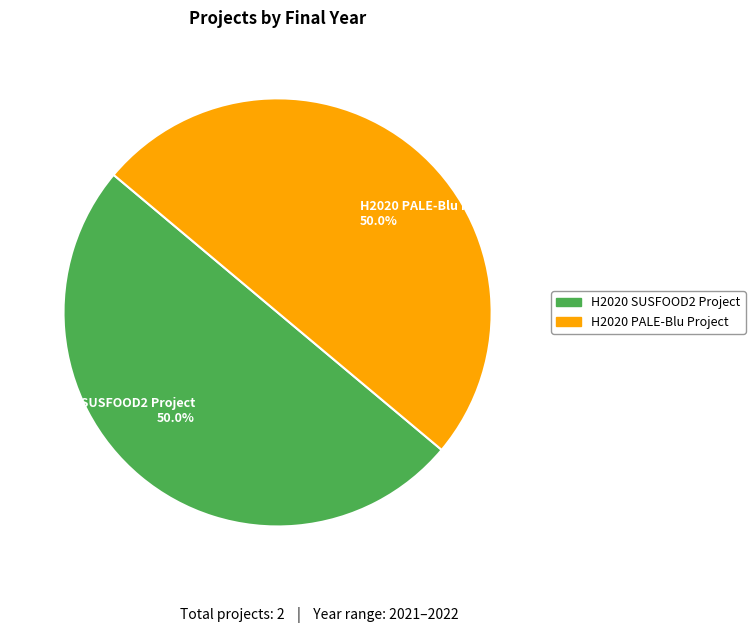

Approximately how many times larger is the value at H2020 SUSFOOD2 Project 50.0% compared to H2020 PALE-Blu Project 50.0%?

1.0